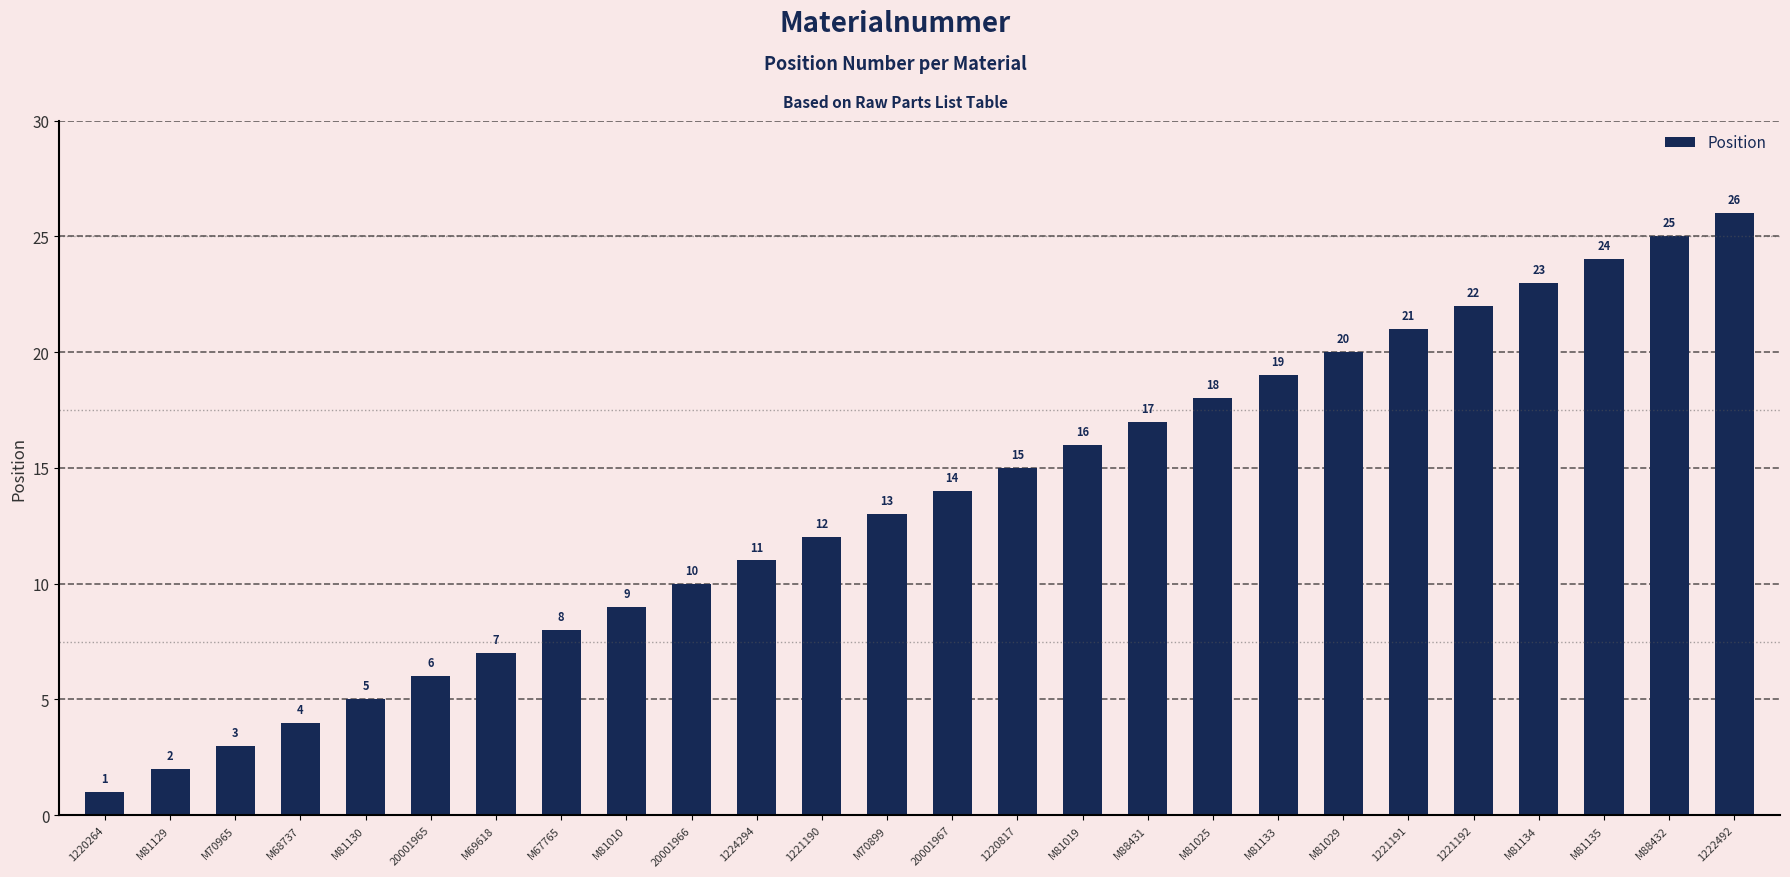

Which has a higher value, M81135 or M81133?

M81135